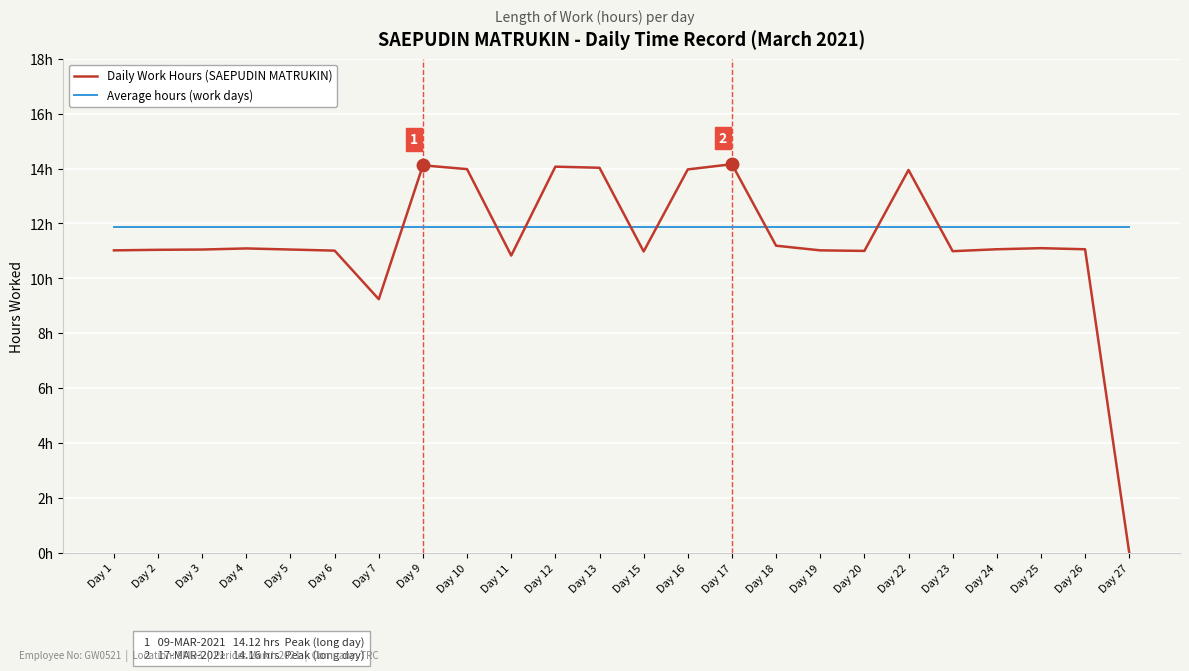

The value of Average hours (work days) at Day 24 is 11.9. True or false?

True